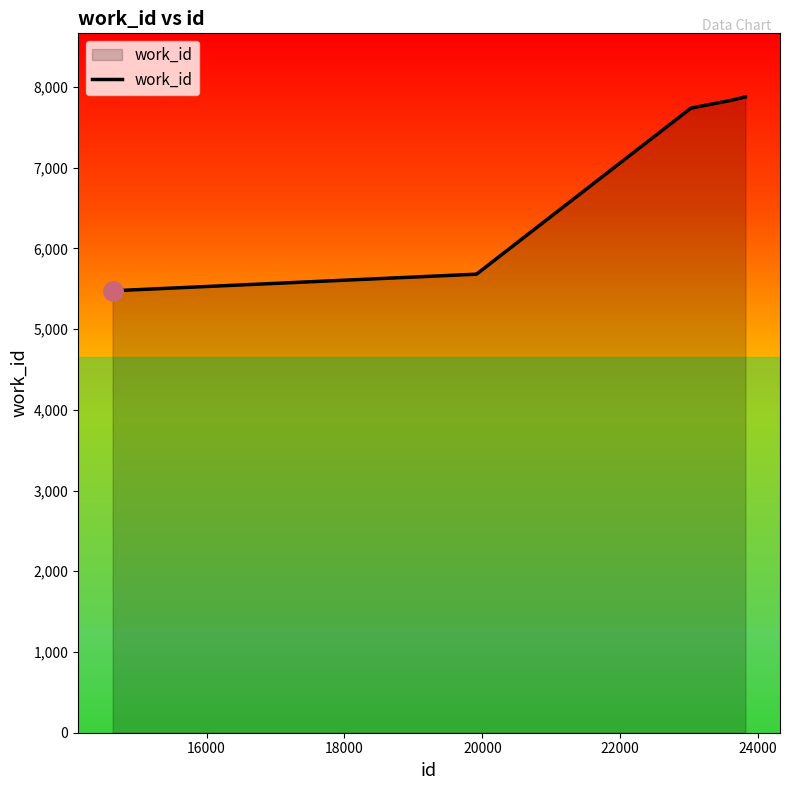

What is the minimum value shown in the chart?

5475